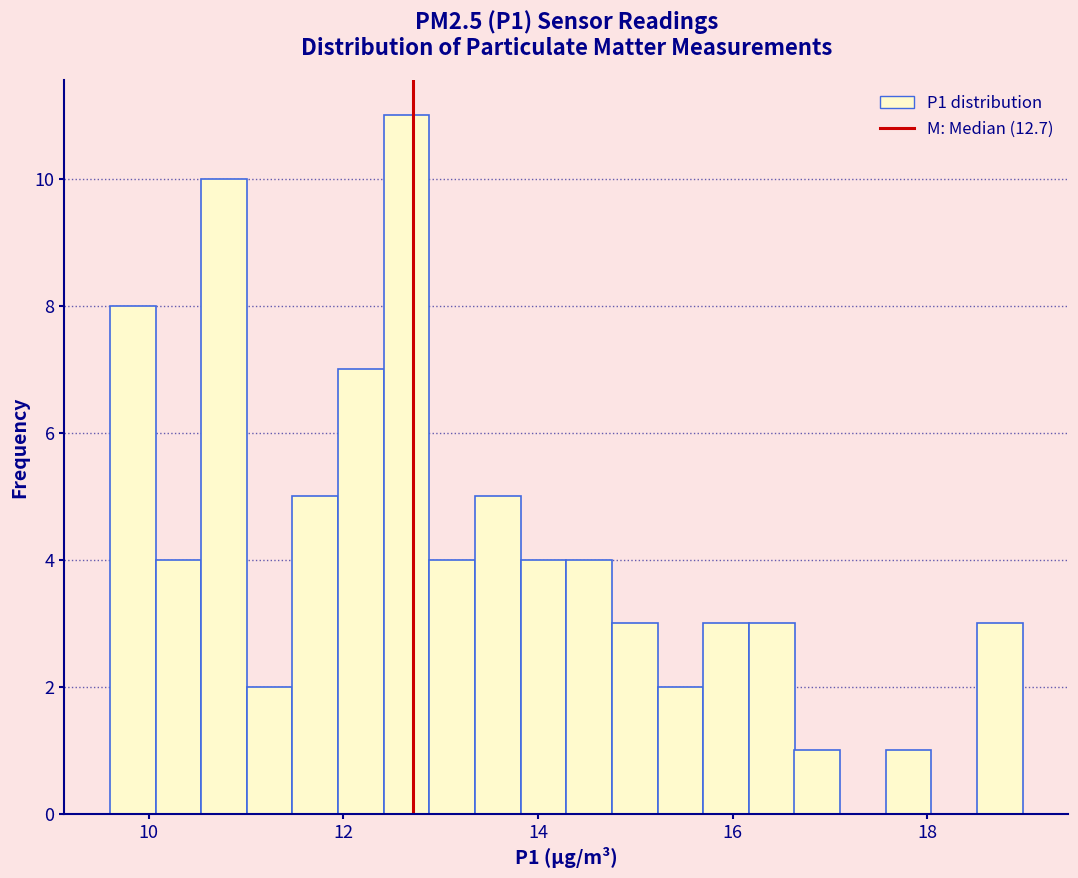

Read against the x-axis, roughly where is the centre of the tallest bar?

12.6